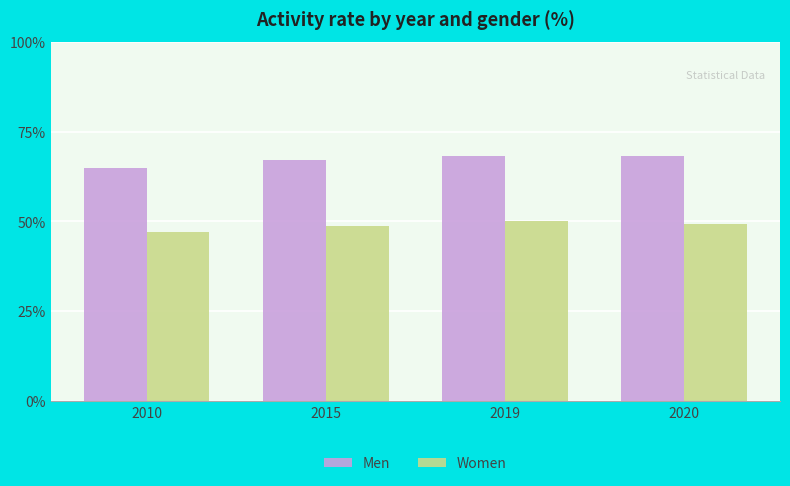

True or false: Women has a value of 50.1 at 2019.

True